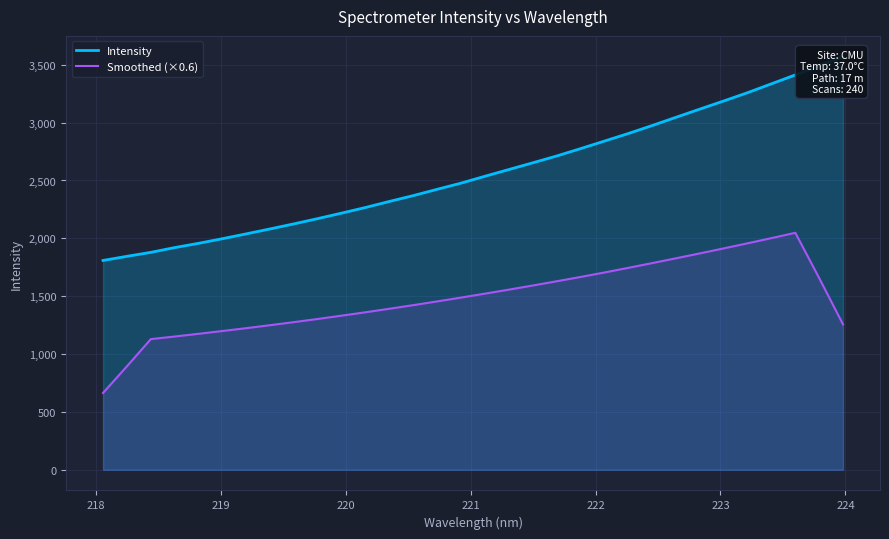

What is the highest value of the Smoothed (×0.6) series?

2048.1